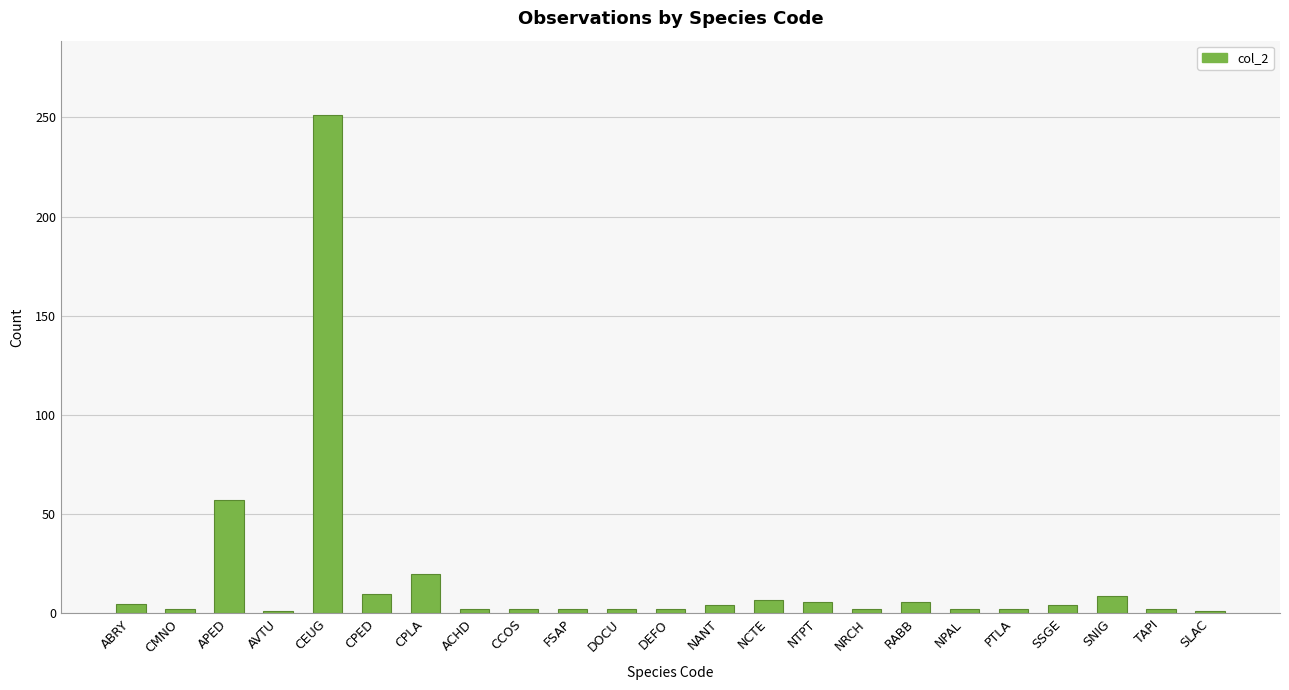

What is the label of the 16th bar from the right?

ACHD